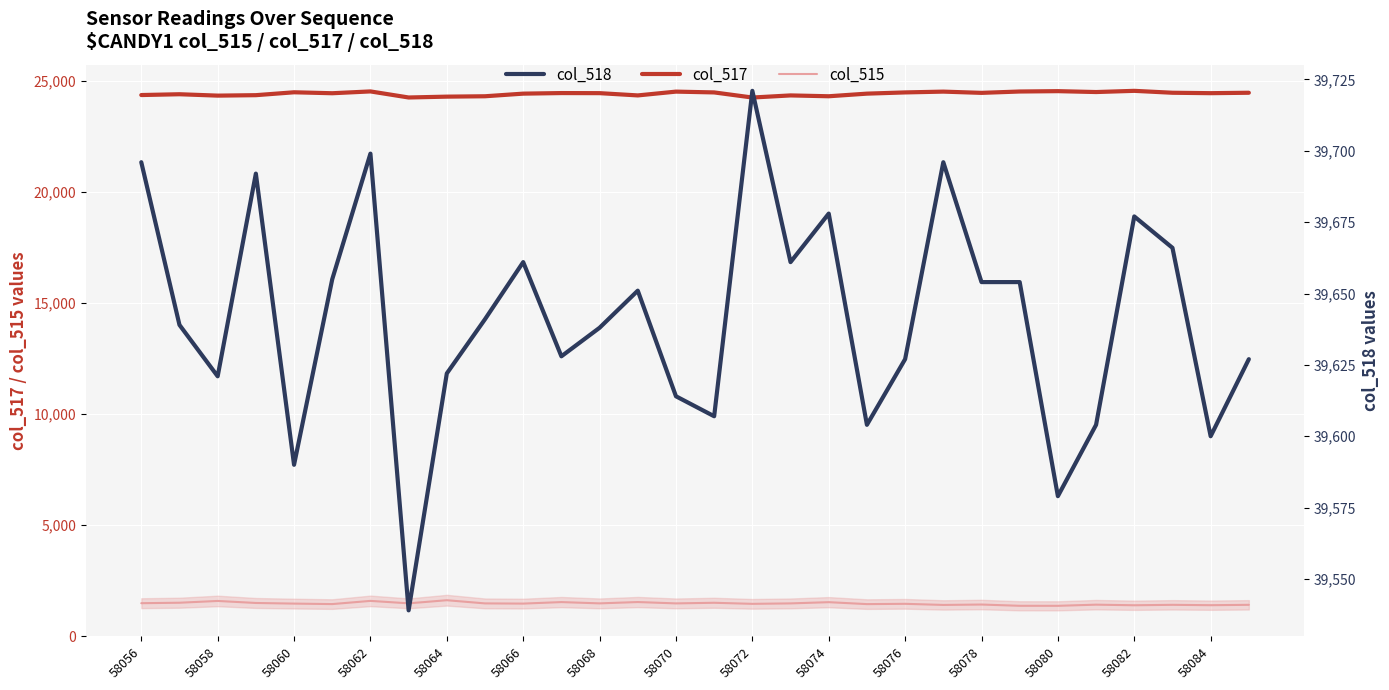

List the series in order of their peak value, lowest first.

col_515, col_517, col_518